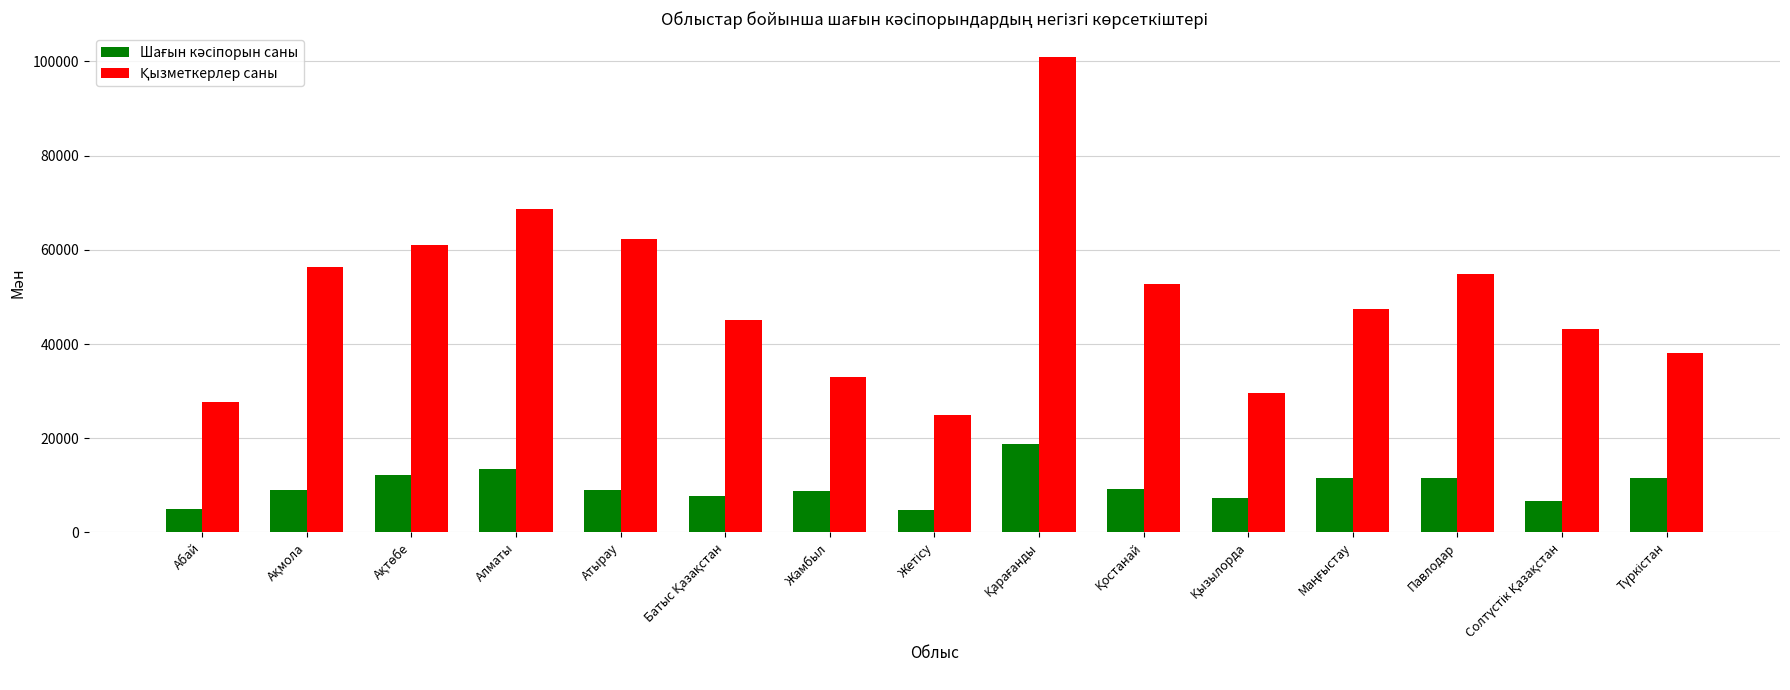

What is the total value across all series at Алматы?

82077